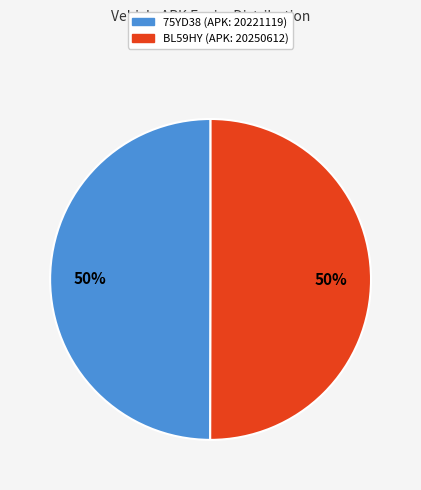

Do BL59HY and 75YD38 together represent more than half of the pie?

Yes